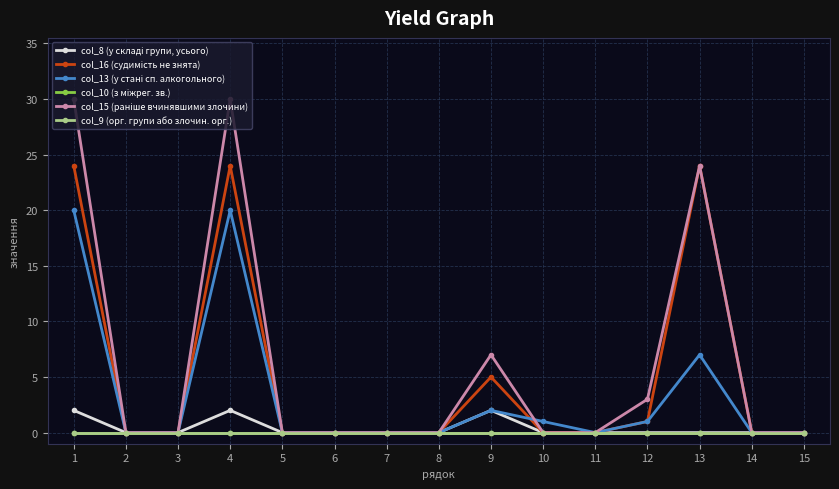

Is this an area chart (filled region under the line)?

No